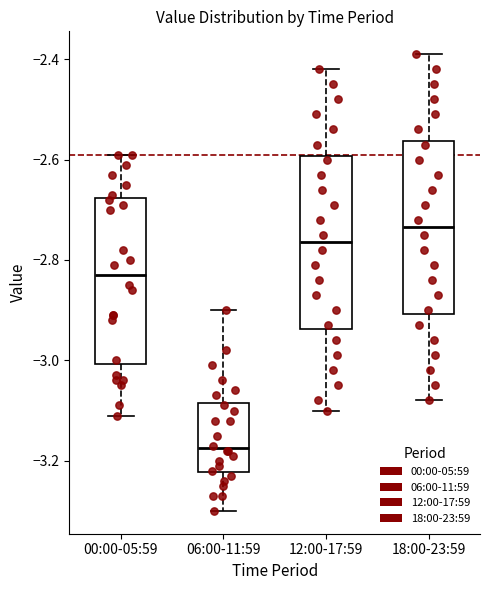

Reading left to right, transcribe this box plot: for each box, give where its median line is, the range the box spans, and where its two whiskers end, as read against the y-axis. The values are not printed on the chart, so give them approximately, as read against the axis.

00:00-05:59: median -2.82, box -3.00 to -2.68, whiskers -3.10 to -2.58
06:00-11:59: median -3.18, box -3.22 to -3.08, whiskers -3.30 to -2.90
12:00-17:59: median -2.76, box -2.94 to -2.60, whiskers -3.10 to -2.42
18:00-23:59: median -2.74, box -2.90 to -2.56, whiskers -3.08 to -2.38